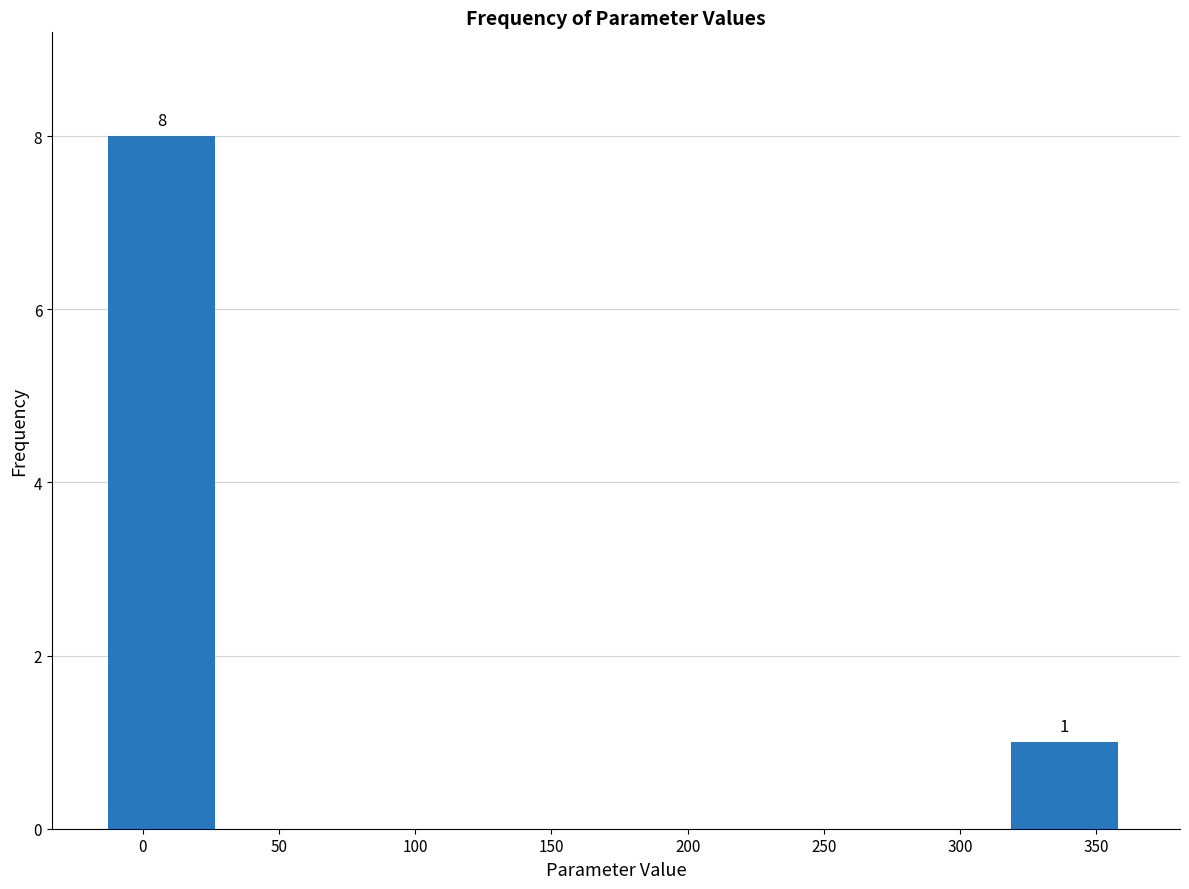

Which range on the x-axis has the tallest bar?

-15 to 30